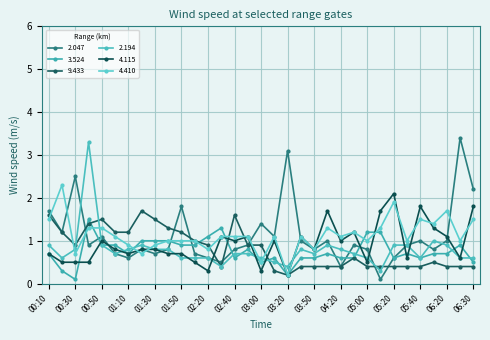

What is the maximum value for 9.433?

1.7